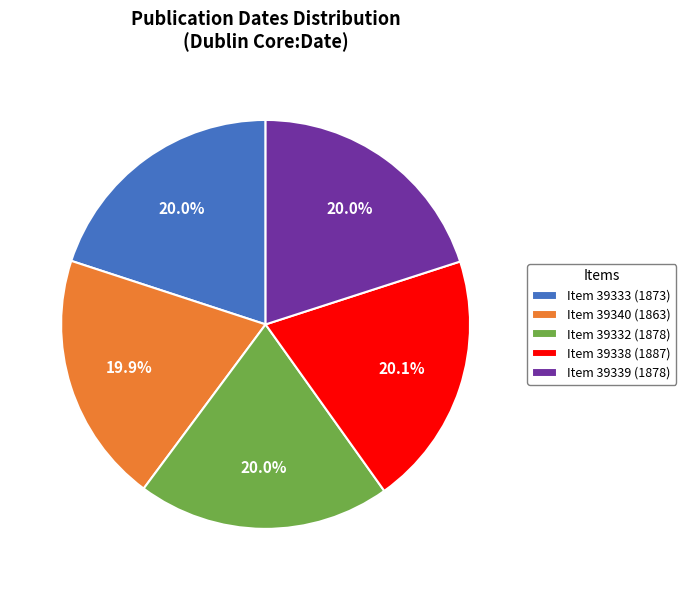

How many segments does this pie chart have?

5